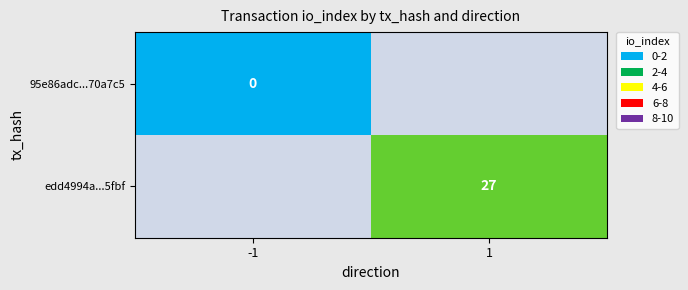

Is the value of edd4994a...5fbf at 1 greater than the value of 95e86adc...70a7c5 at -1?

Yes